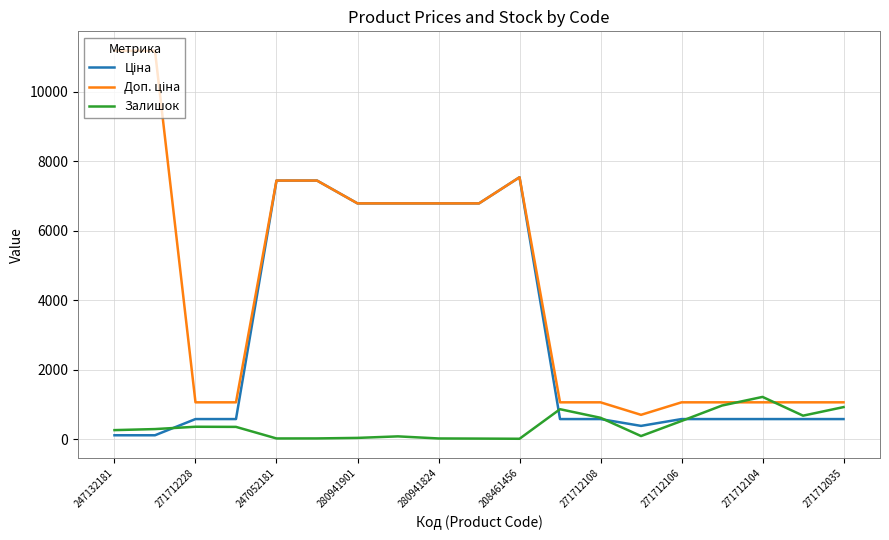

What is the highest value of the Залишок series?

1216.0